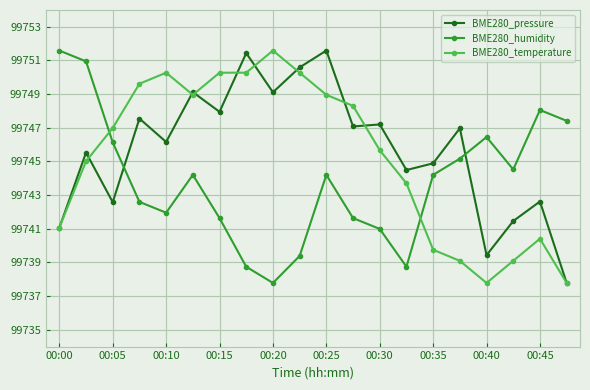

True or false: BME280_temperature has more than 1 interior local peaks.

True